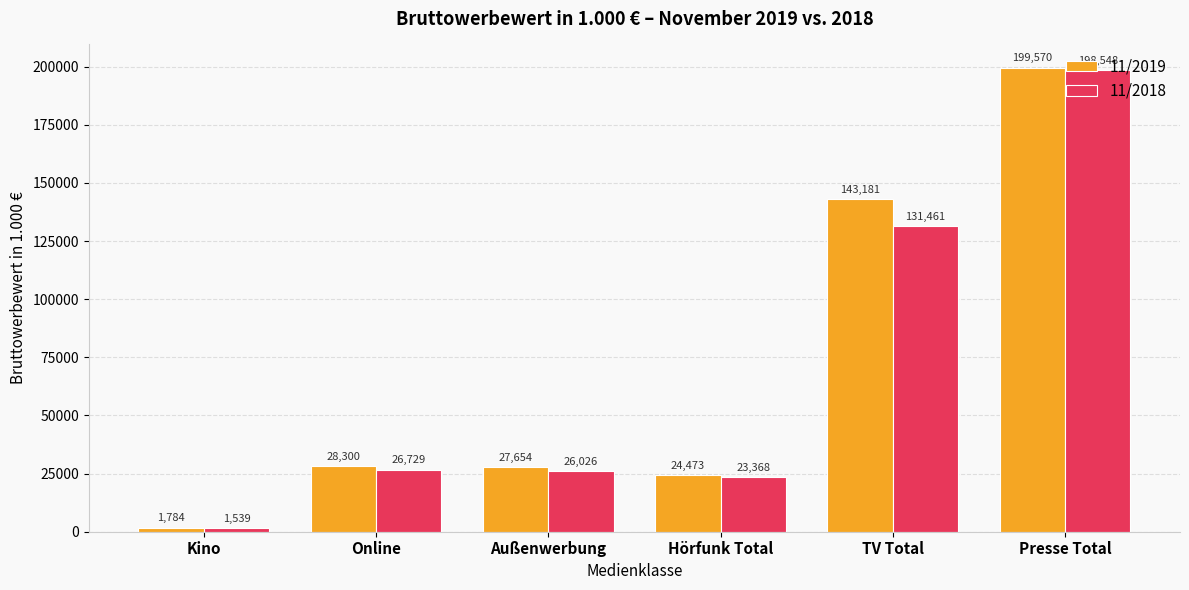

What is the average value of the 11/2019 series?

70827.0